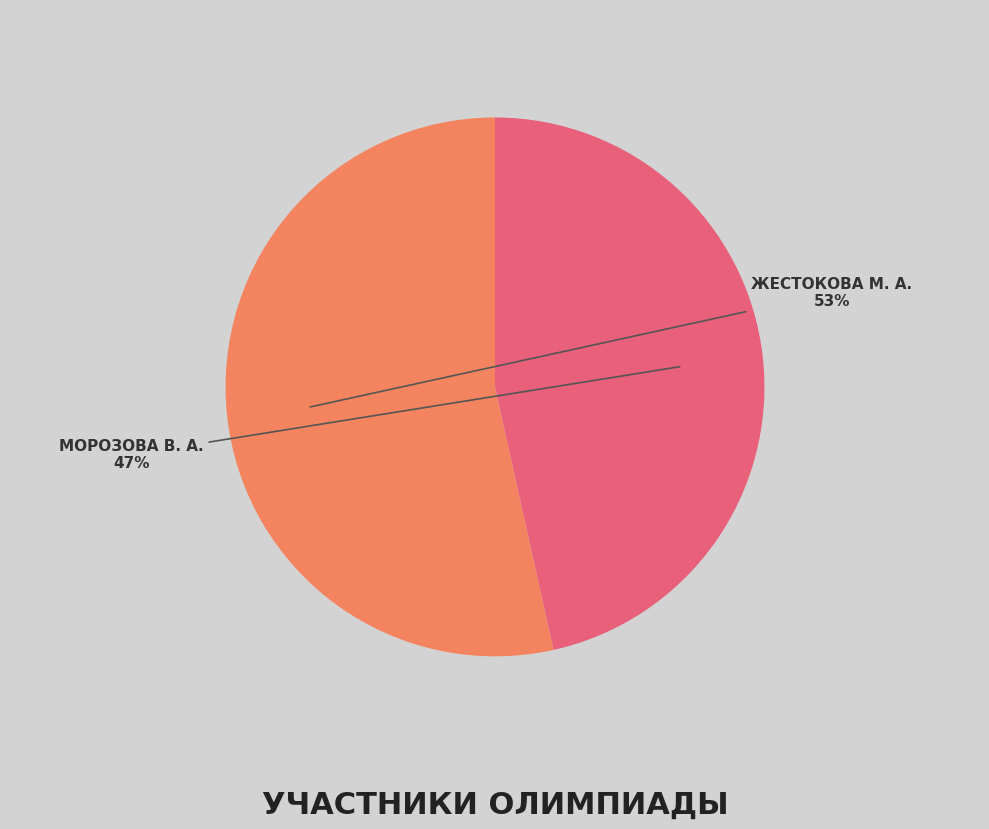

Is there a majority slice in this chart?

Yes